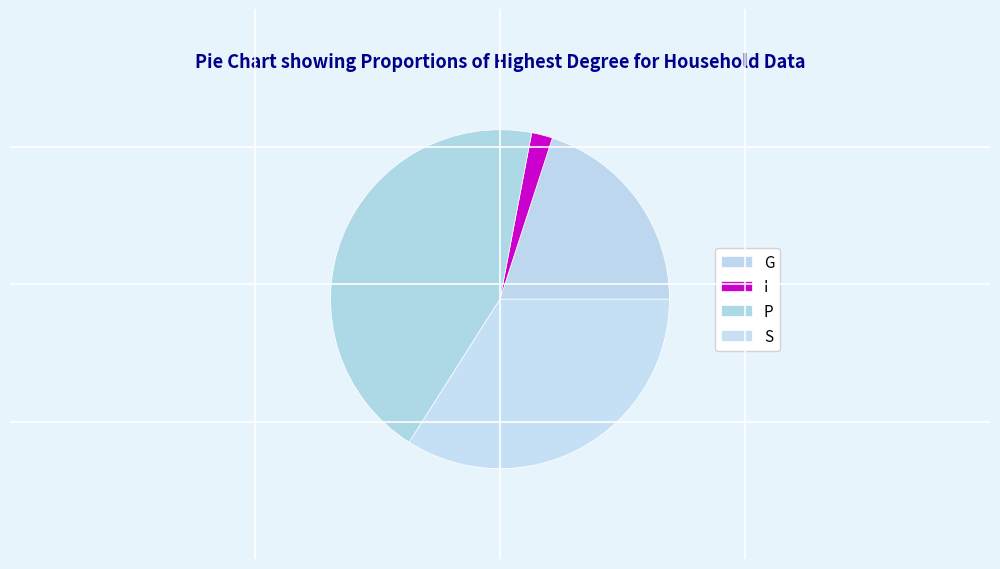

Approximately how many times larger is the value at S compared to I?

17.0